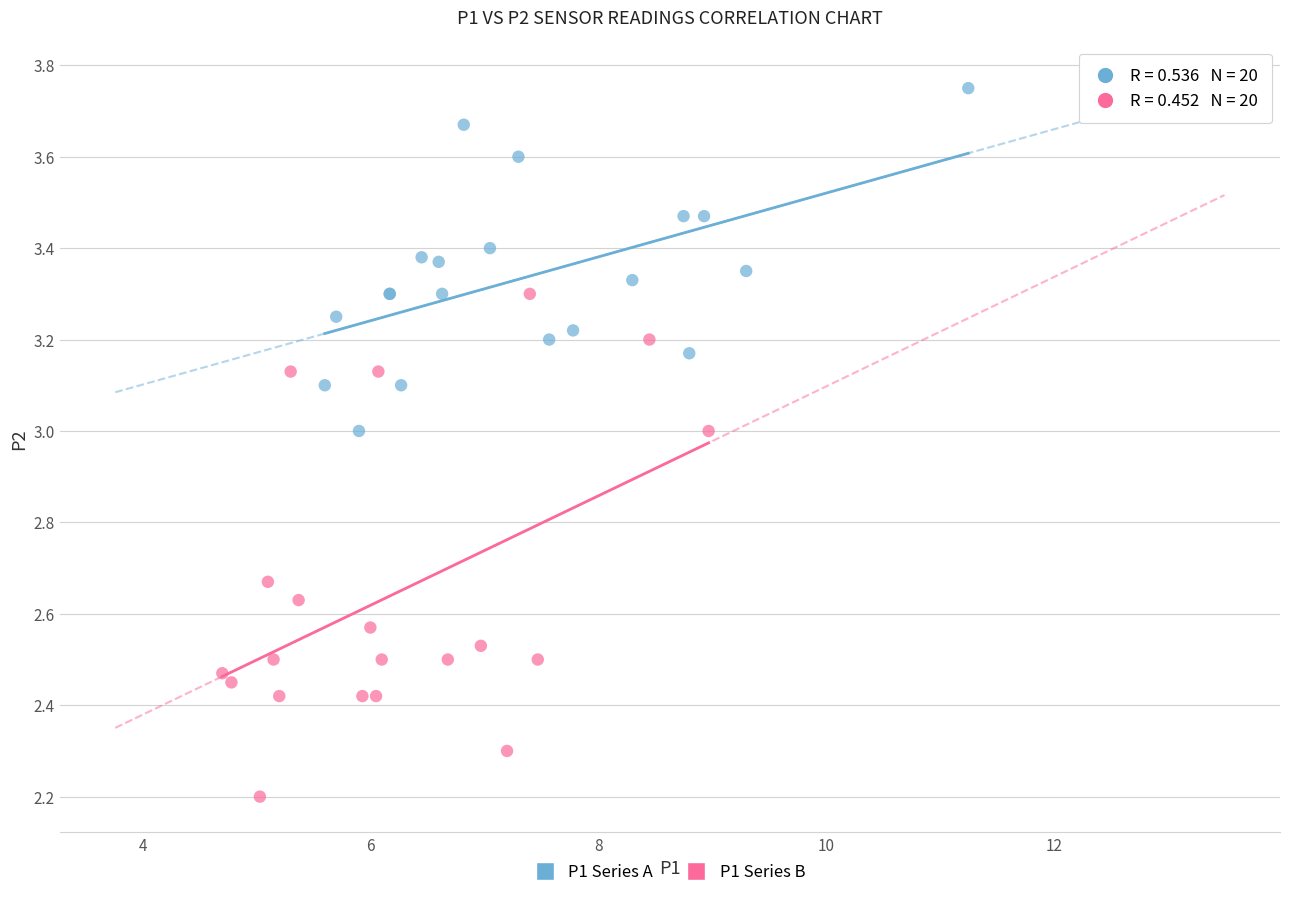

Which series contains the lowest Y value?

P1 Series B